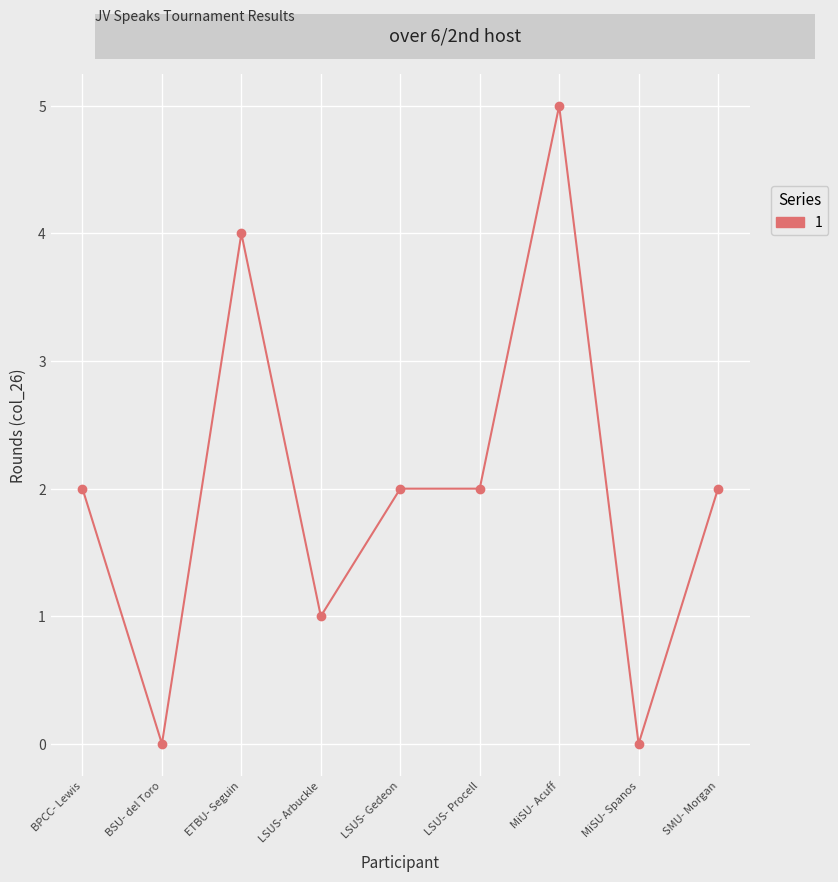

Read the value at SMU- Morgan.

2